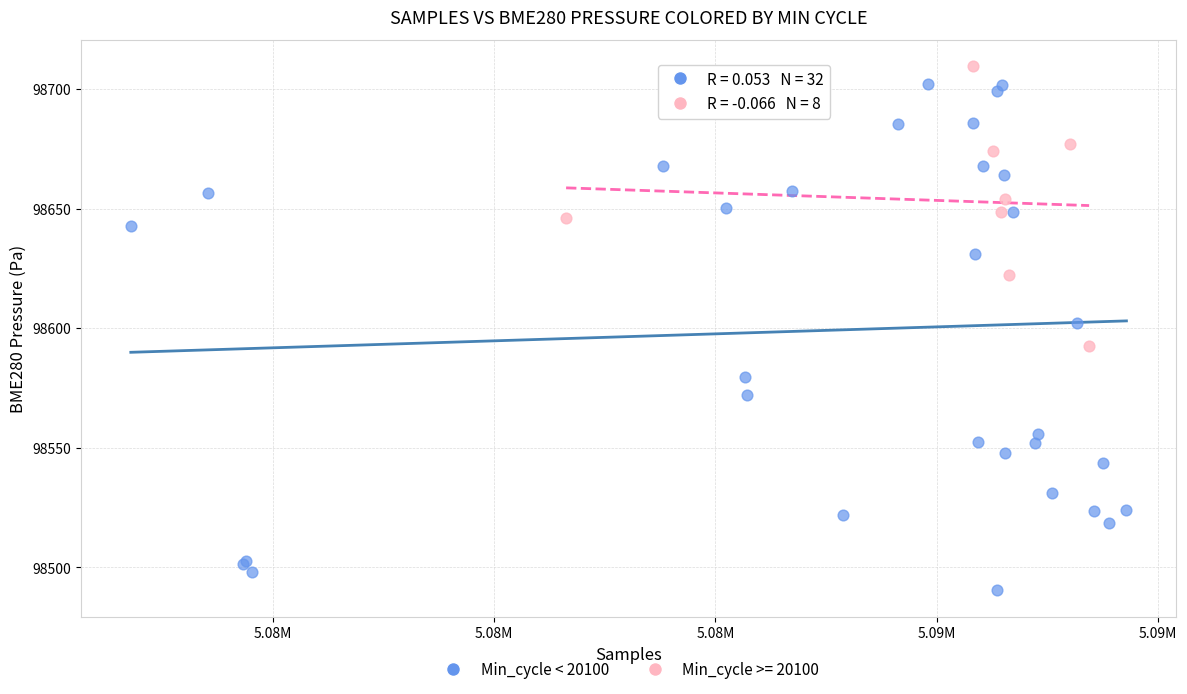

Which series has the widest spread of Y values?

Min_cycle < 20100